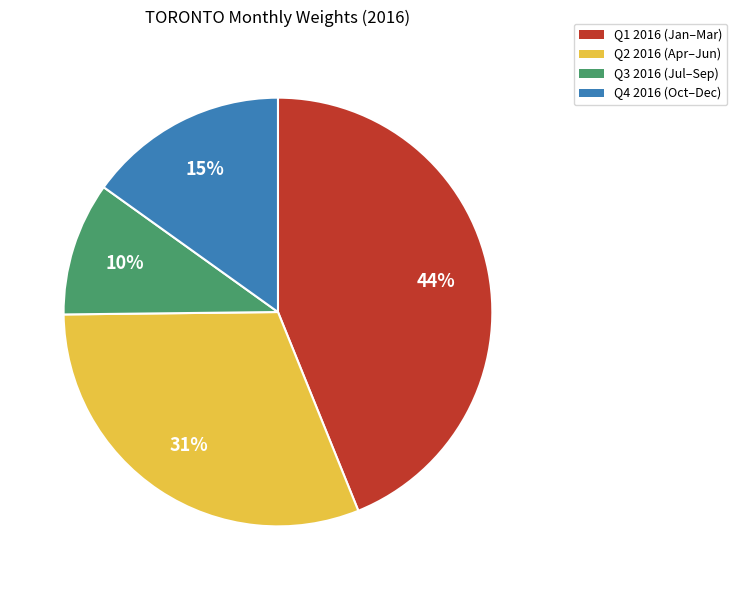

True or false: Q3 2016 (Jul–Sep) accounts for 3% of the total.

False